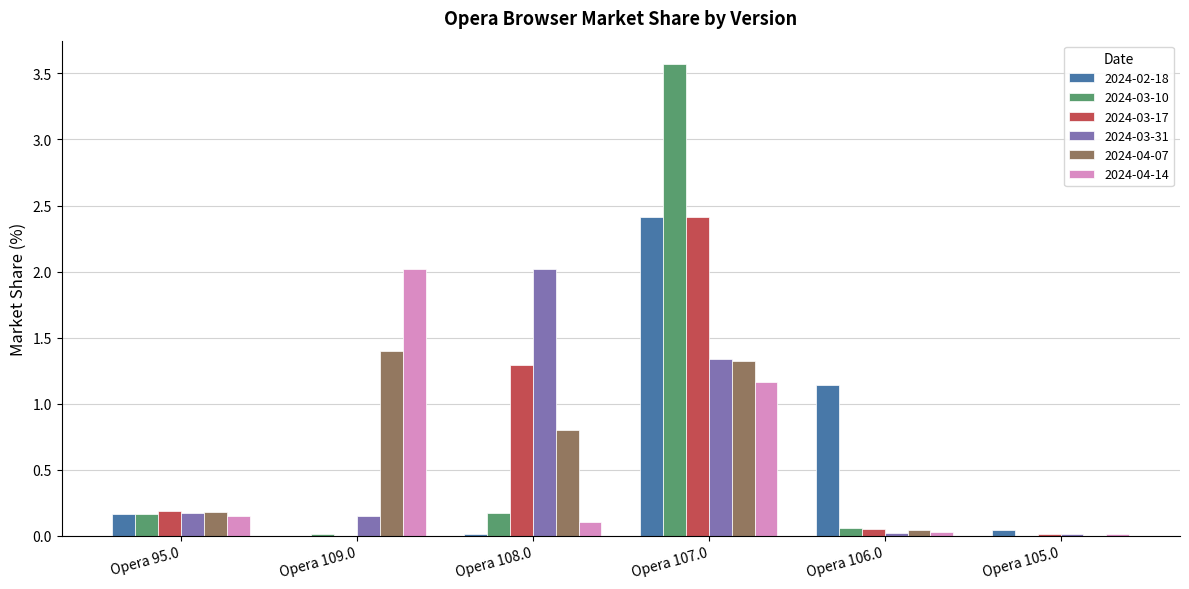

What is the sum of all 2024-04-07 values?

3.7